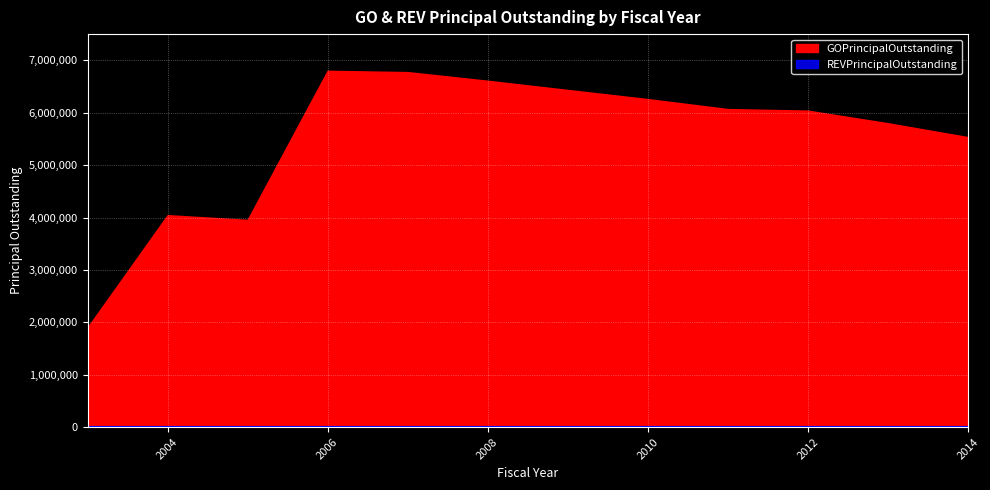

Rank the series by their maximum value, from lowest to highest.

REVPrincipalOutstanding, GOPrincipalOutstanding